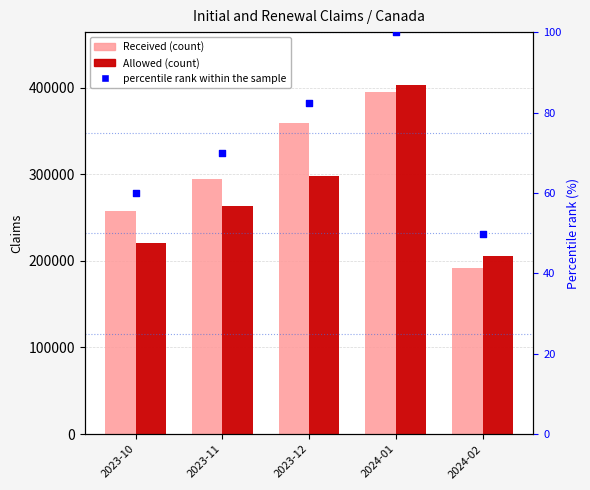

Is the value of Received at 2024-02 greater than the value of Allowed at 2024-02?

No